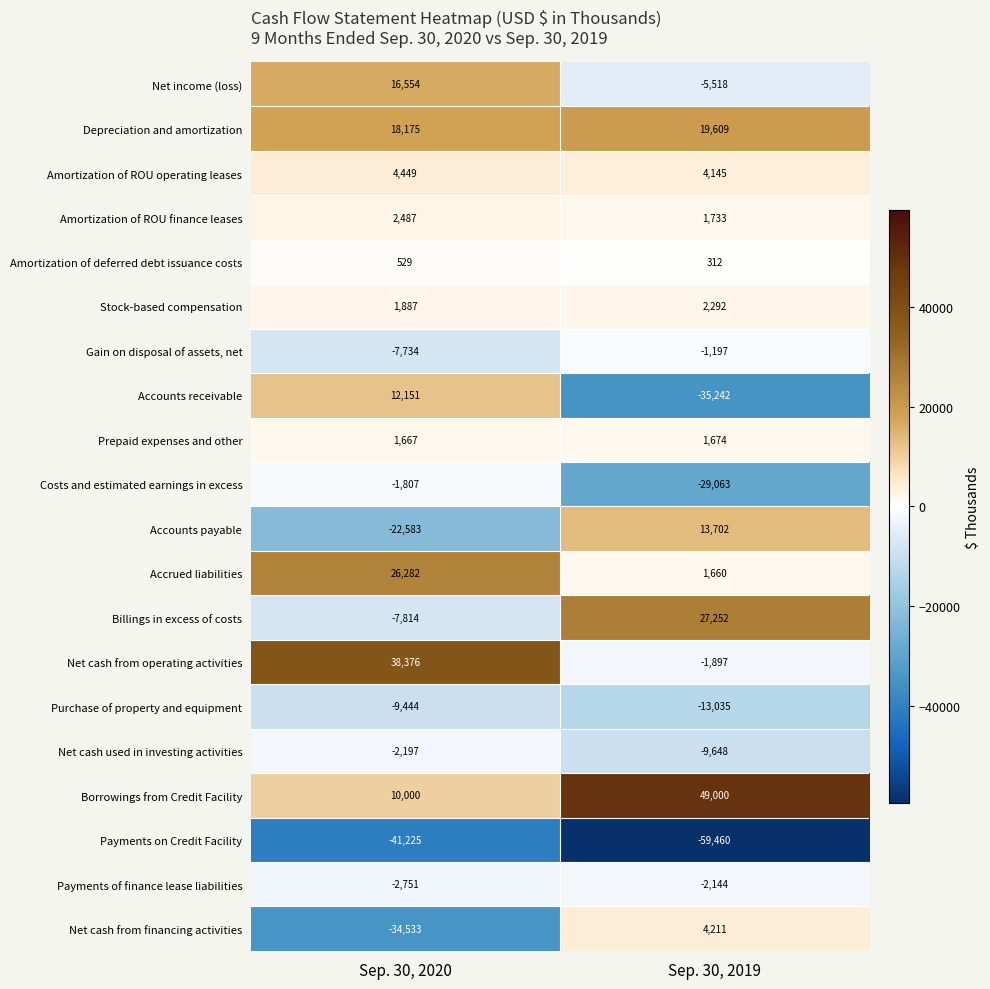

The value of Accrued liabilities at Sep. 30, 2019 is 1660. True or false?

True